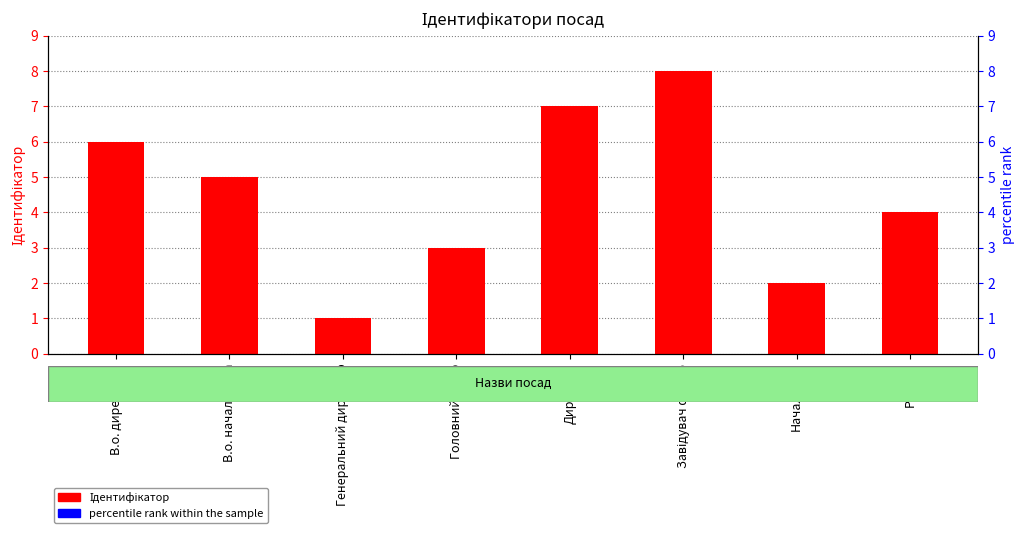

What are all the series names shown in the legend?

Ідентифікатор, percentile rank within the sample